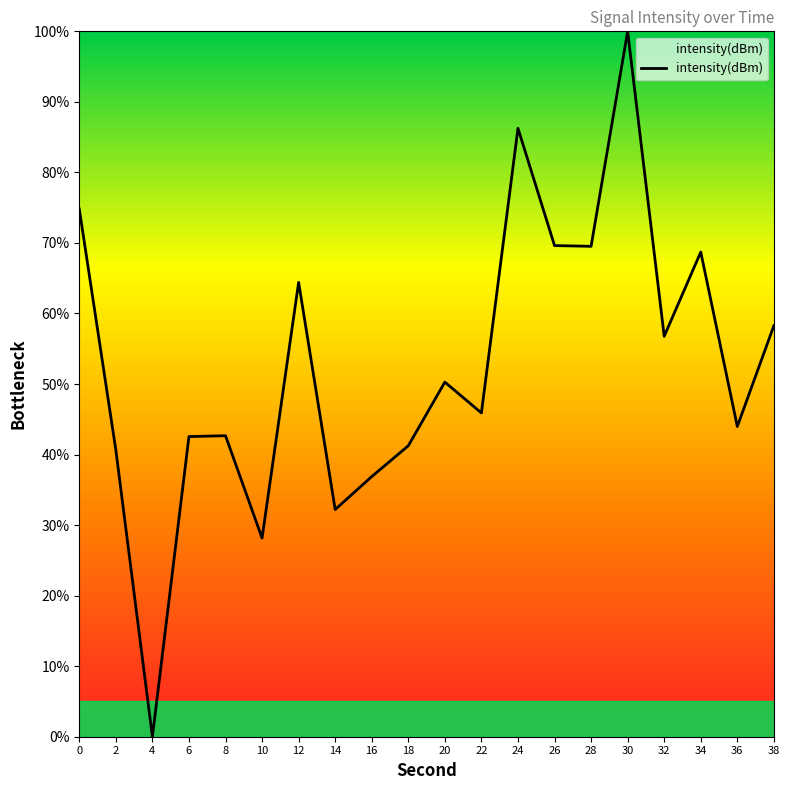

Where is the data nearest to the value 50?

20